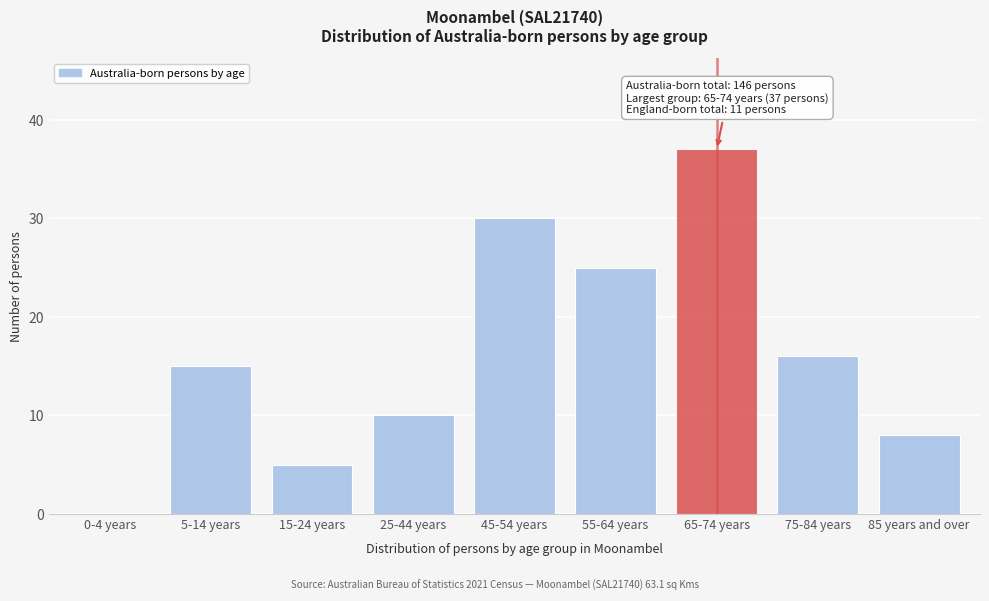

Reading left to right, what are all the values shown in this chart?

0-4 years=0	5-14 years=15	15-24 years=5	25-44 years=10	45-54 years=30	55-64 years=25	65-74 years=37	75-84 years=16	85 years and over=8